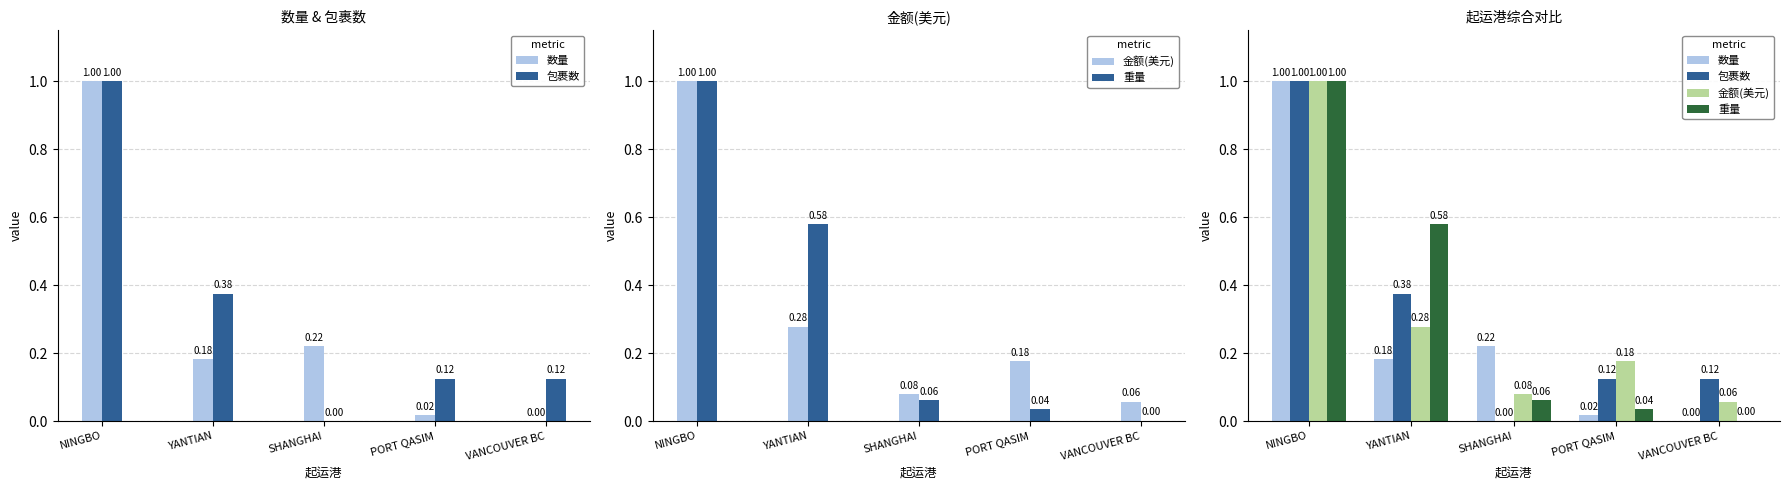

What is the label of the 3rd bar from the right?

SHANGHAI